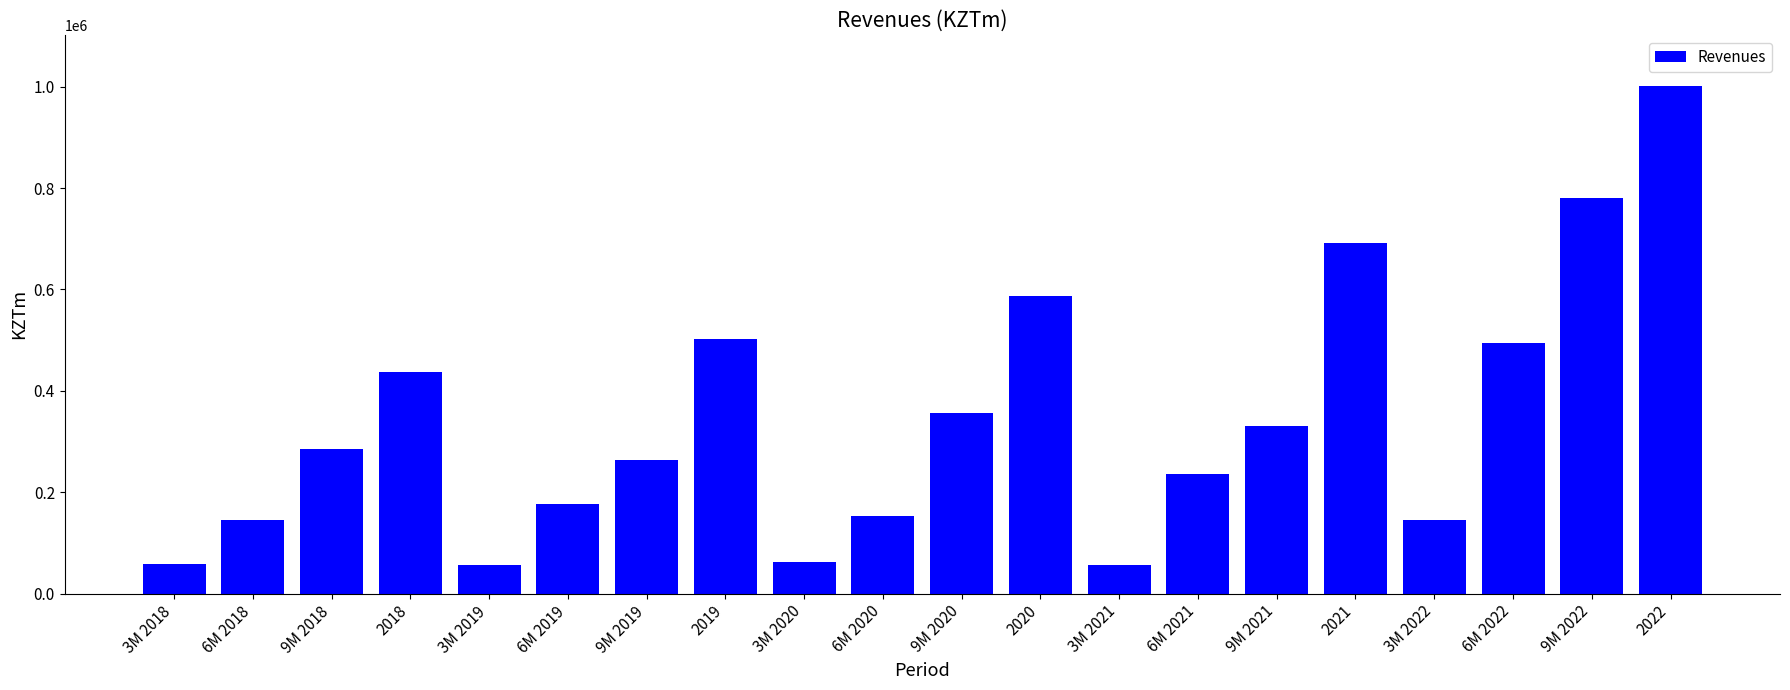

Which label corresponds to the largest value in the chart?

2022